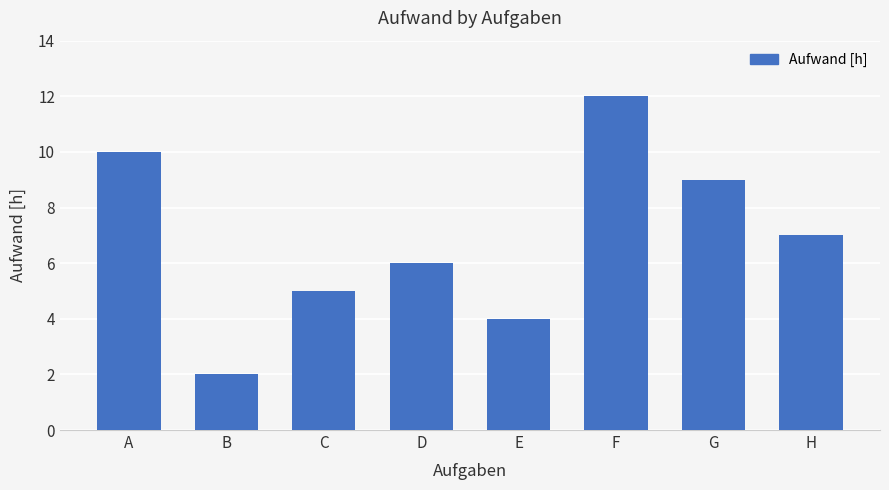

List the labels in order of value, largest first.

F, A, G, H, D, C, E, B